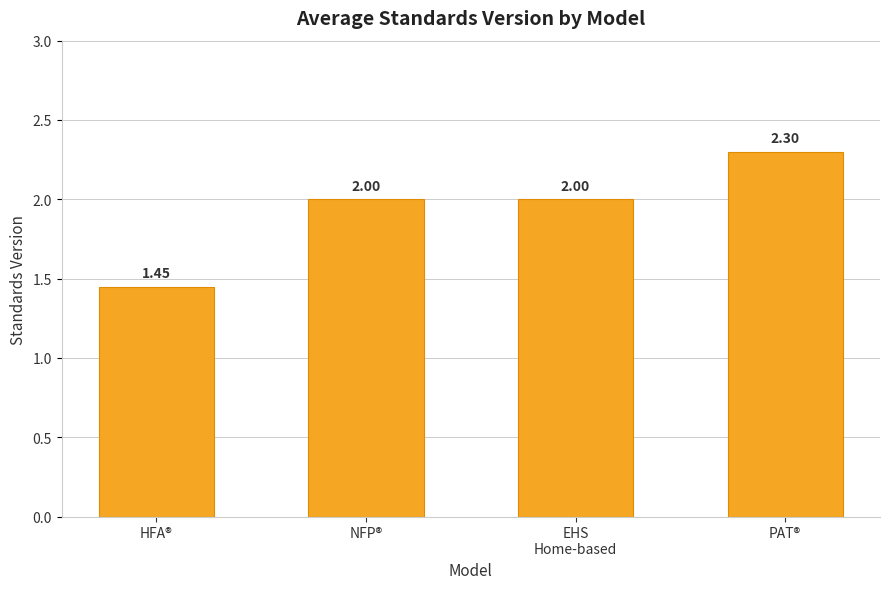

How many bars are there in total?

4